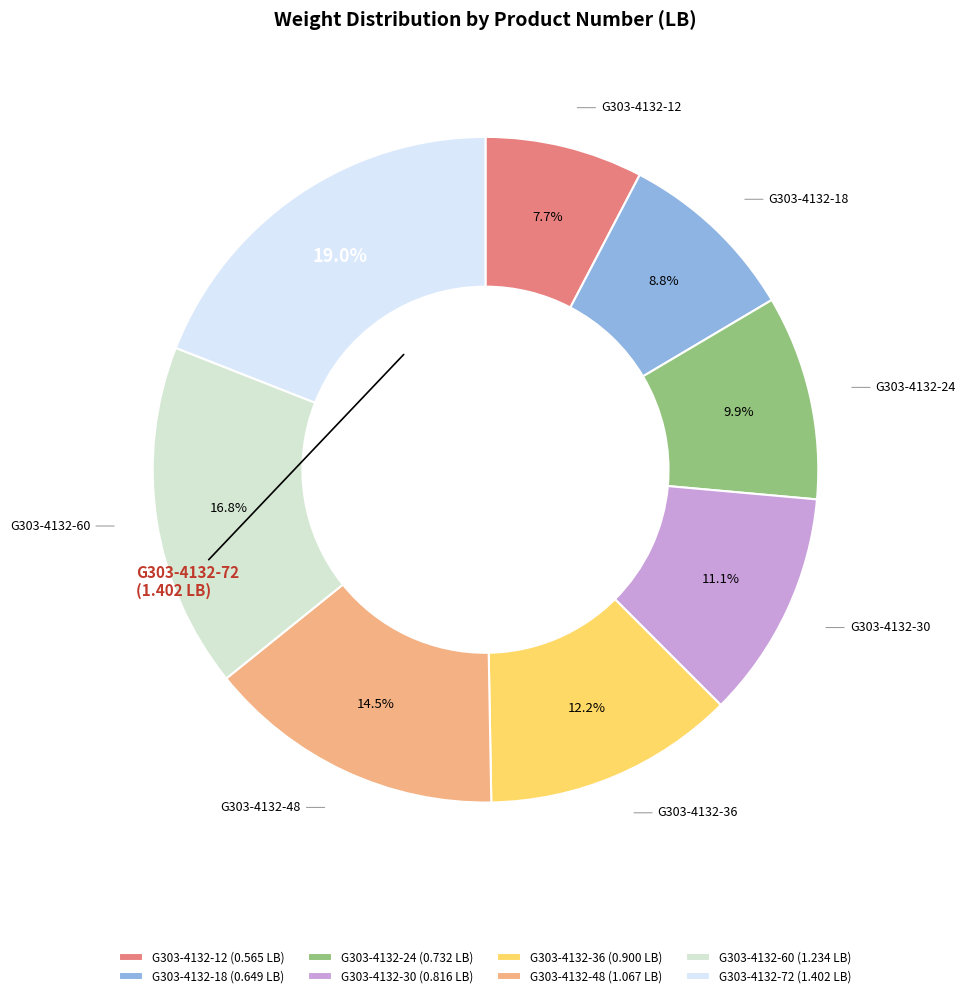

What portion of the pie excludes G303-4132-72?

81.0%